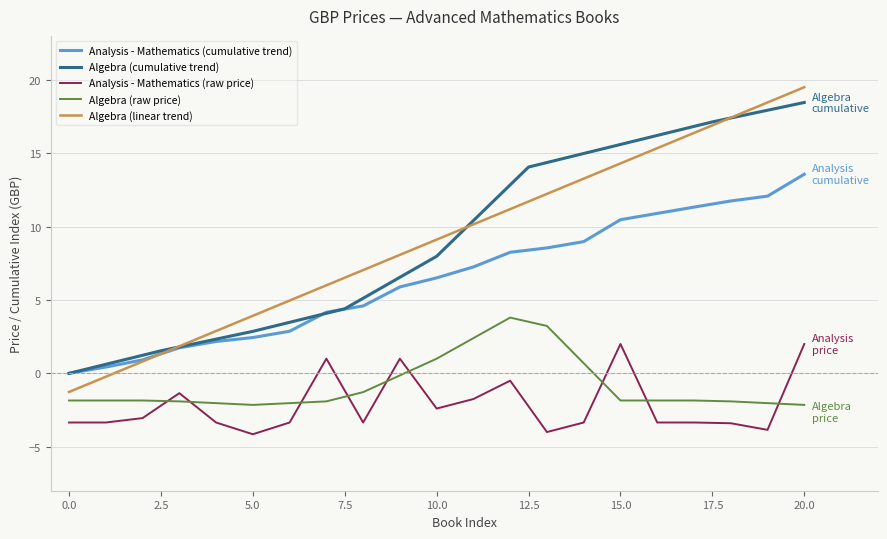

How many data points are above -3?

8